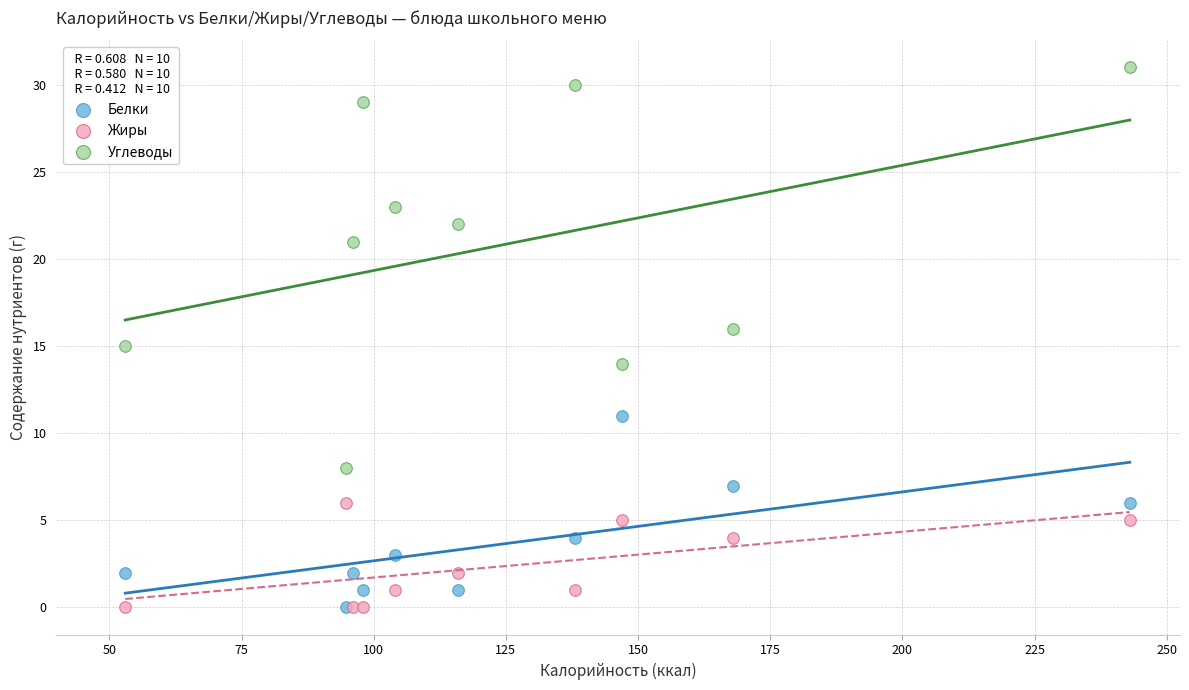

Which series contains the highest Y value?

Углеводы